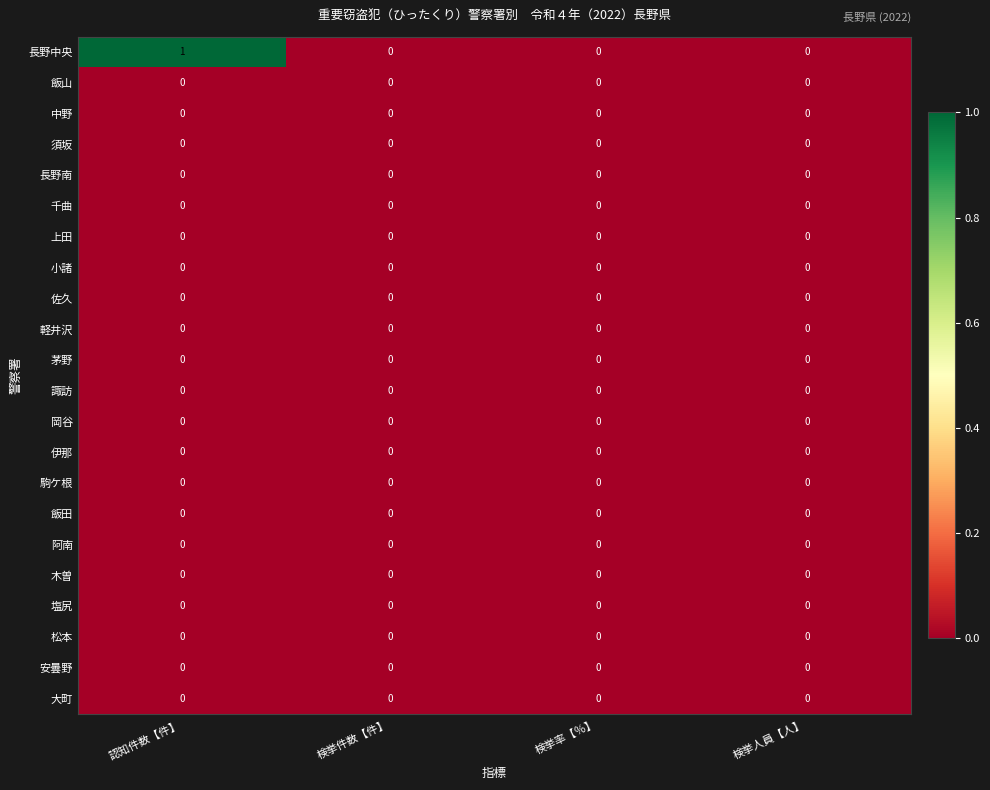

What is the difference between the highest and lowest values at 認知件数【件】?

1